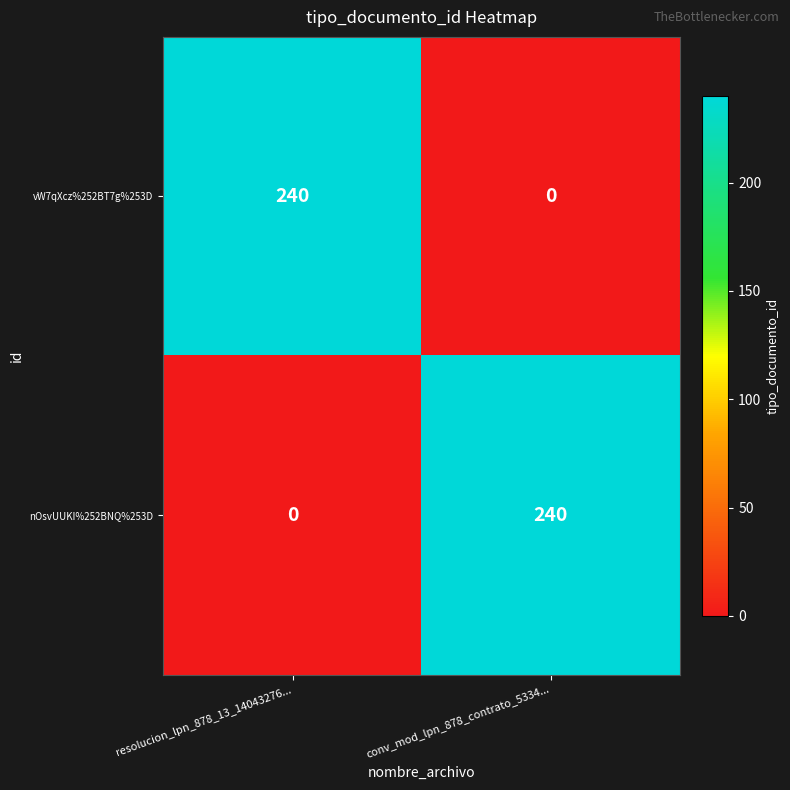

What is the spread (max minus min) of values at conv_mod_lpn_878_contrato_5334...?

240